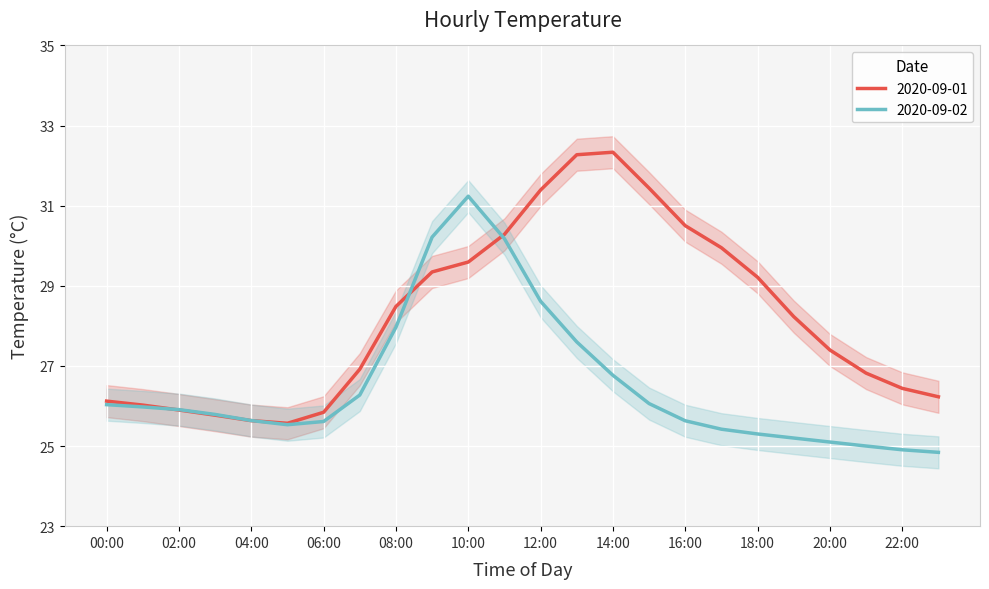

The chart shows a value of 45.4 at 05:00. True or false?

False